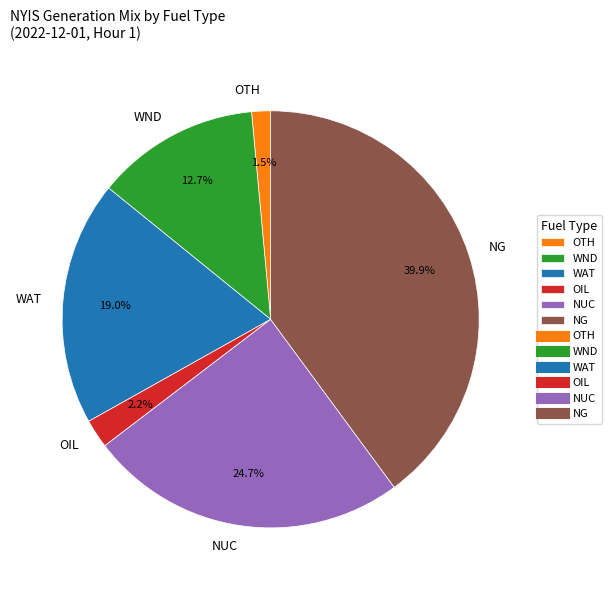

Is it true that NUC is 25% of the pie?

True